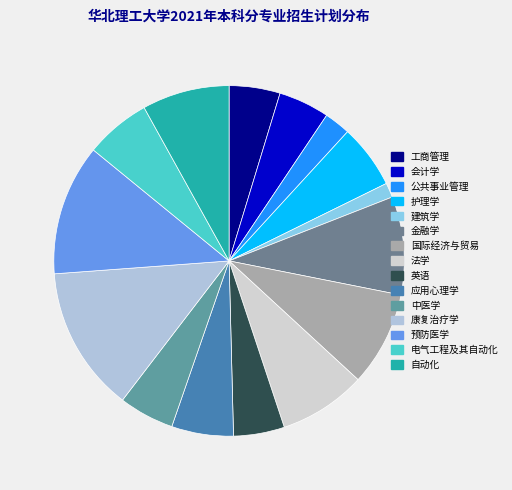

Which has a higher value, 康复治疗学 or 护理学?

康复治疗学